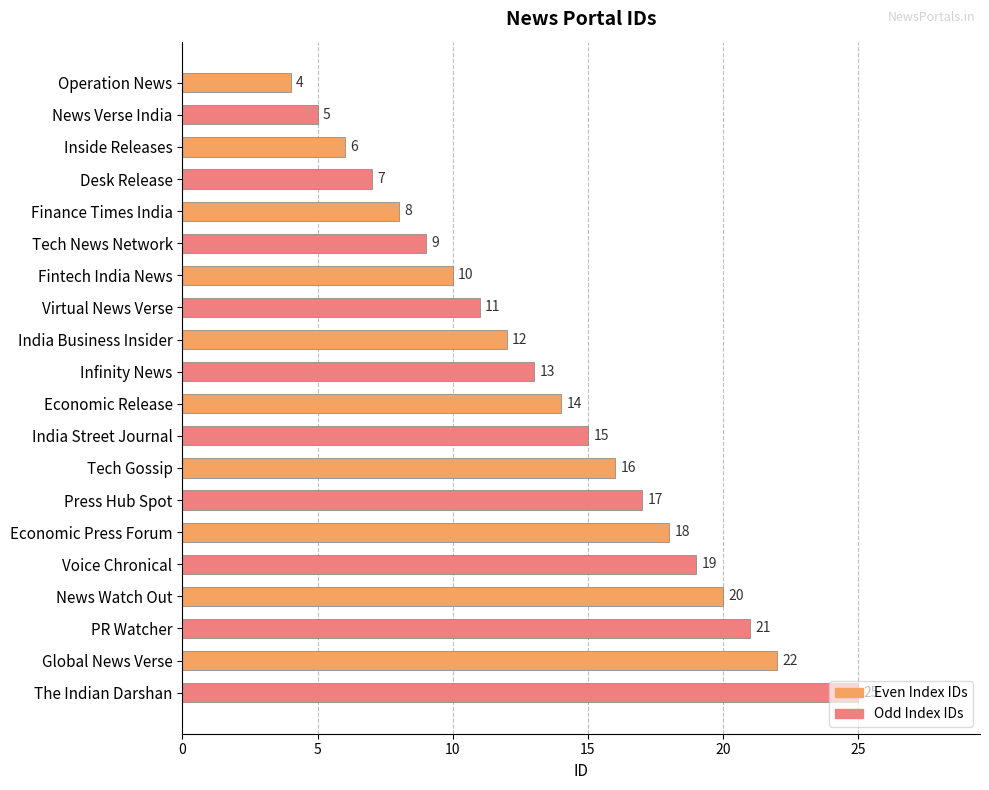

What is the difference between the maximum and minimum values?

21